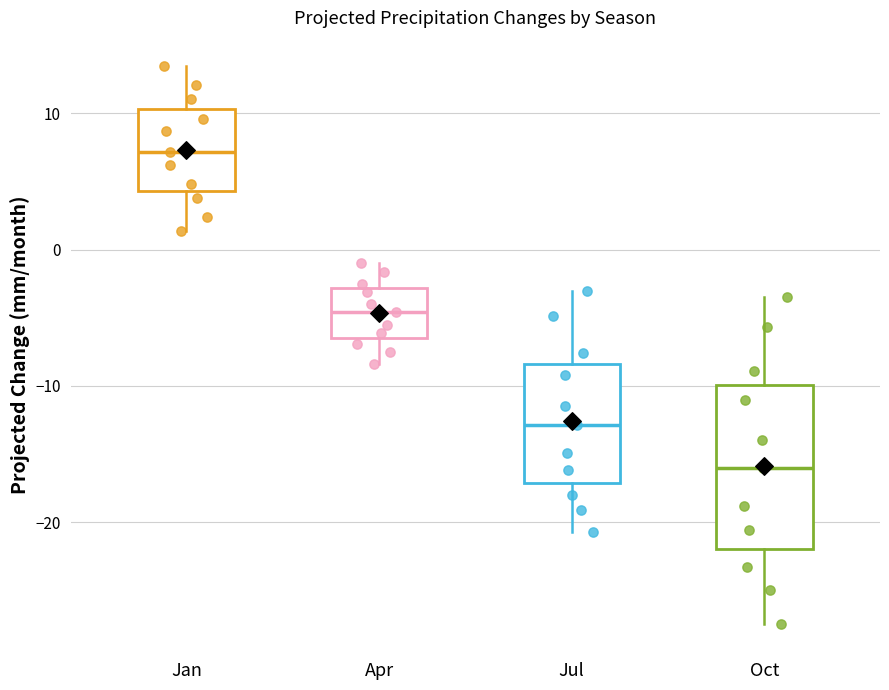

Comparing the boxes themselves (not the whiskers), which one is the tallest?

Oct